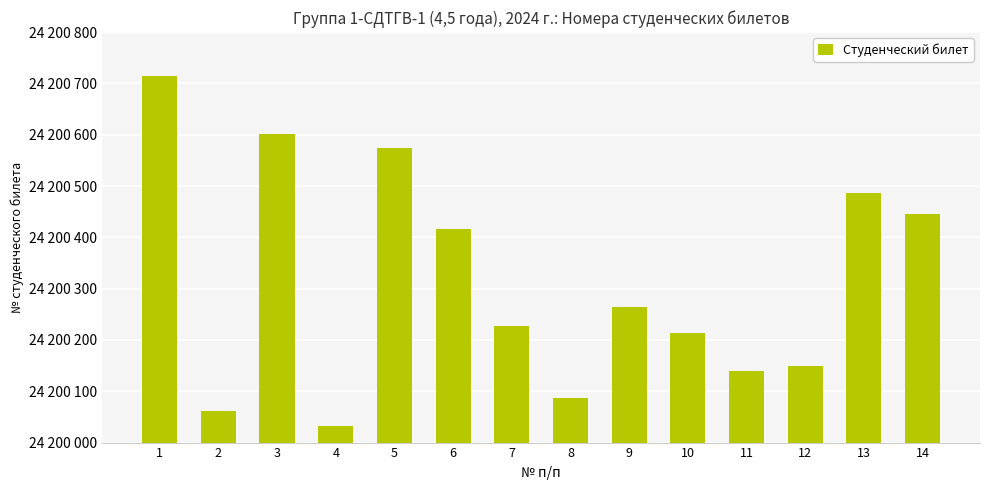

At which category does the chart reach its minimum across all series?

4